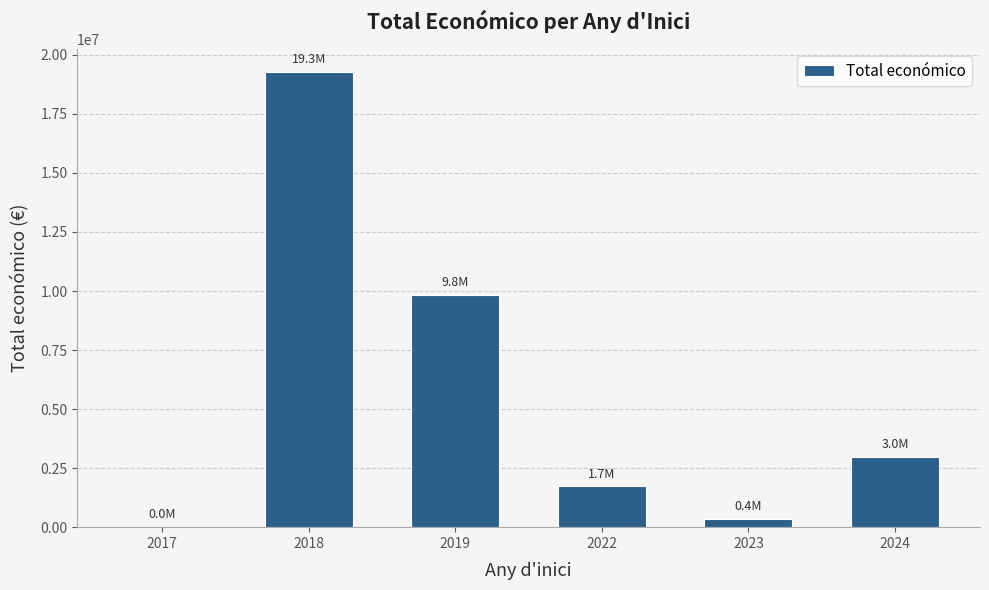

The value at 2018 is 19293207. True or false?

True